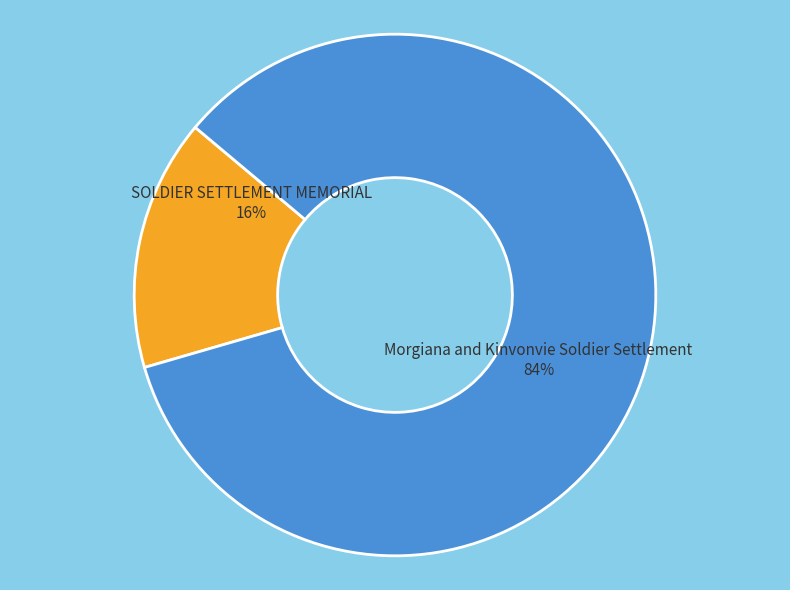

What percentage is the SOLDIER SETTLEMENT MEMORIAL slice, to the nearest percent?

16%